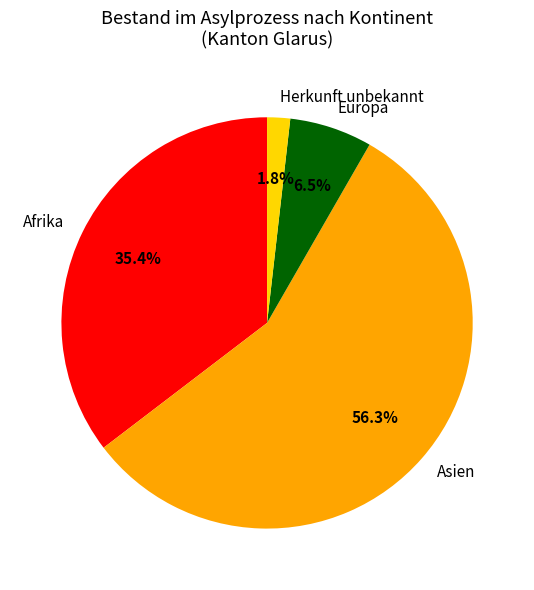

To the nearest percent, what is the average slice percentage?

25%